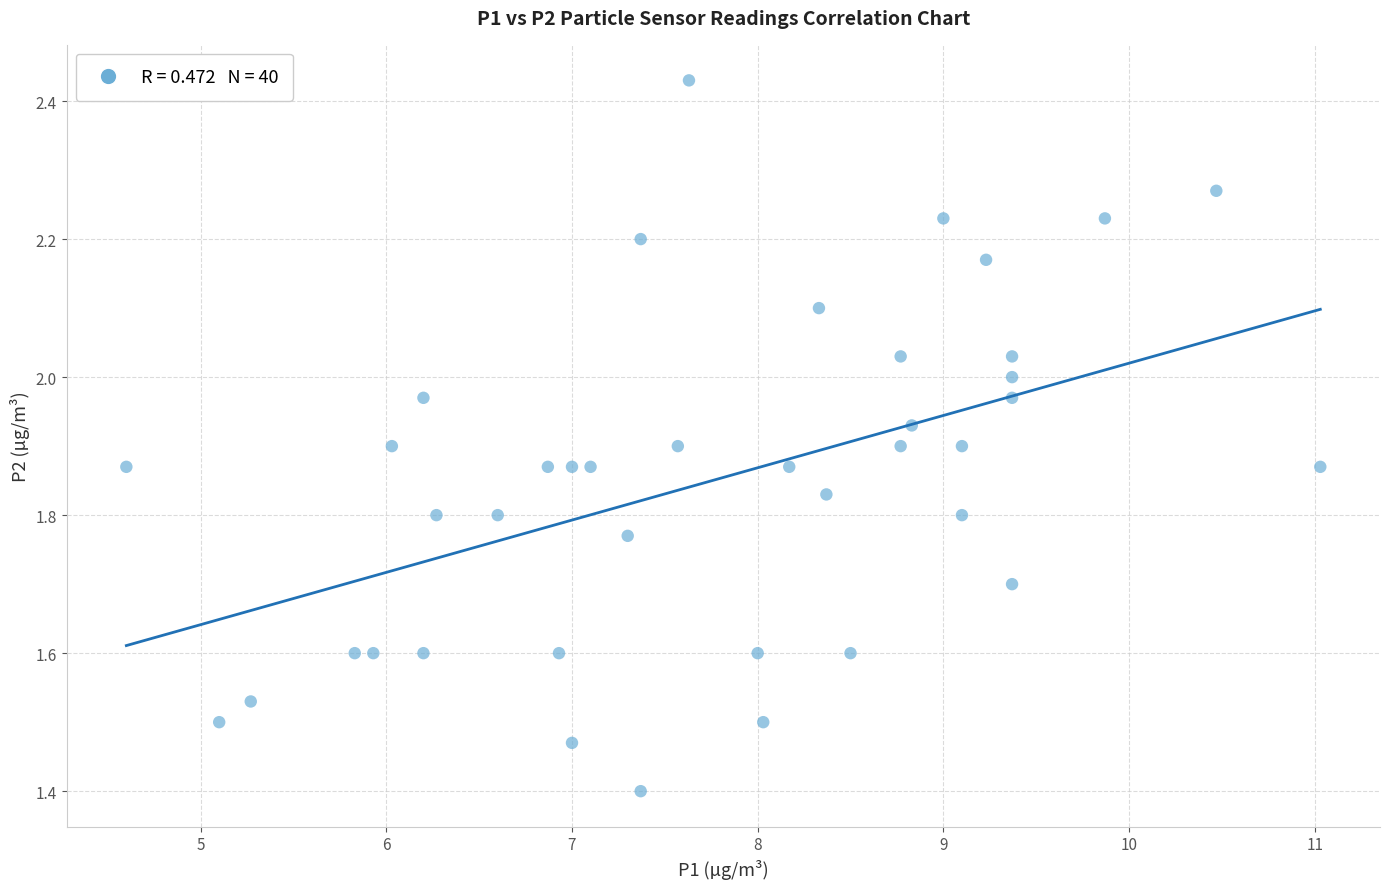

What Y value in the scatter plot is closest to 1?

1.4